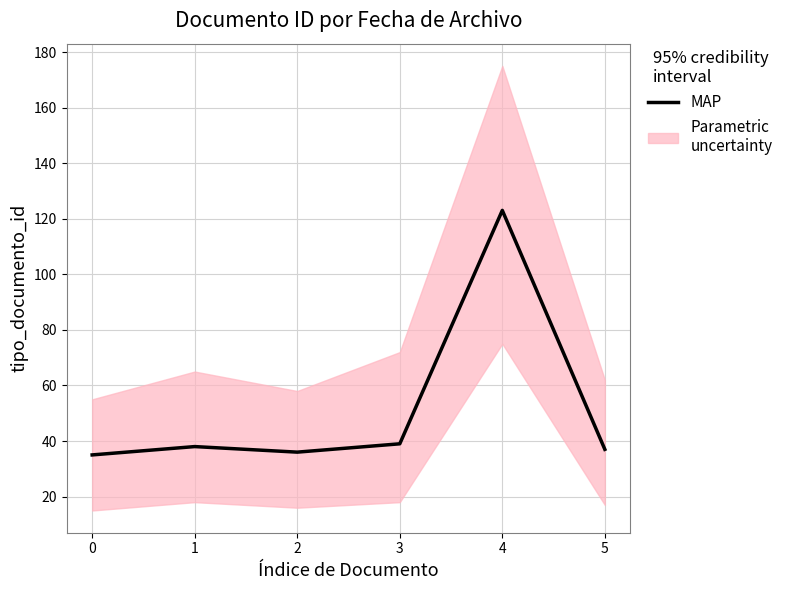

List the labels in order of value, largest first.

4, 3, 1, 5, 2, 0